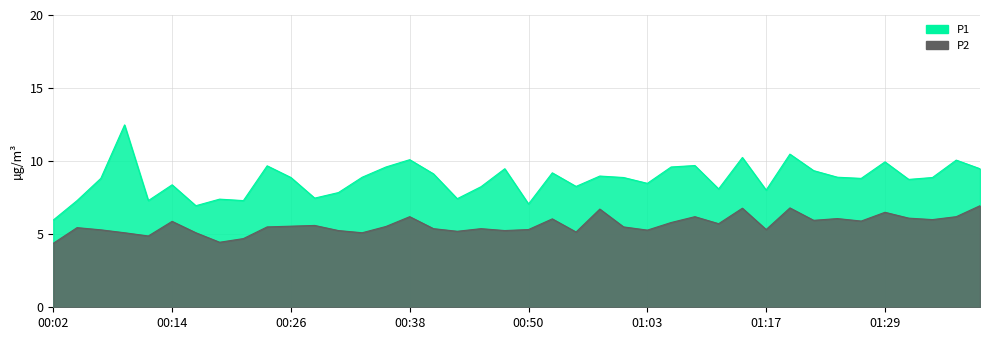

True or false: P1 and P2 intersect in this chart.

False